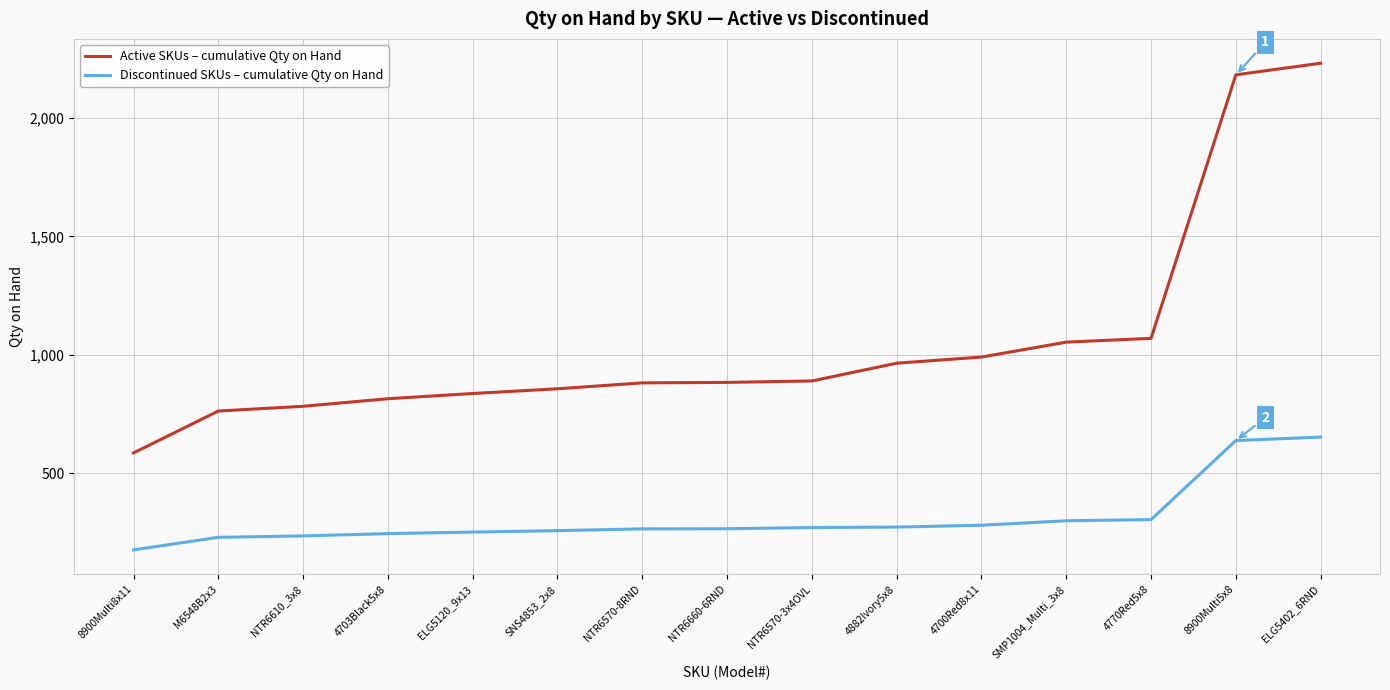

What is the difference between the maximum and minimum values in the Active SKUs – cumulative Qty on Hand series?

1646.0